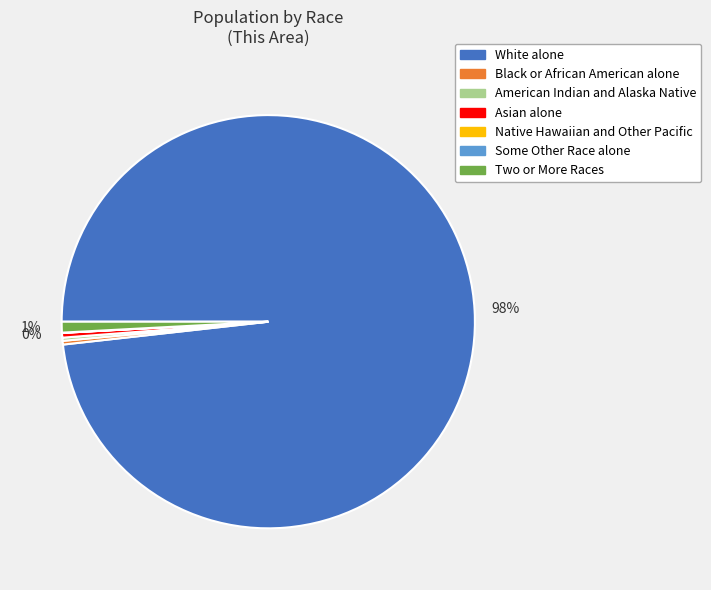

Approximately how many times larger is the value at White alone compared to Asian alone?

265.8